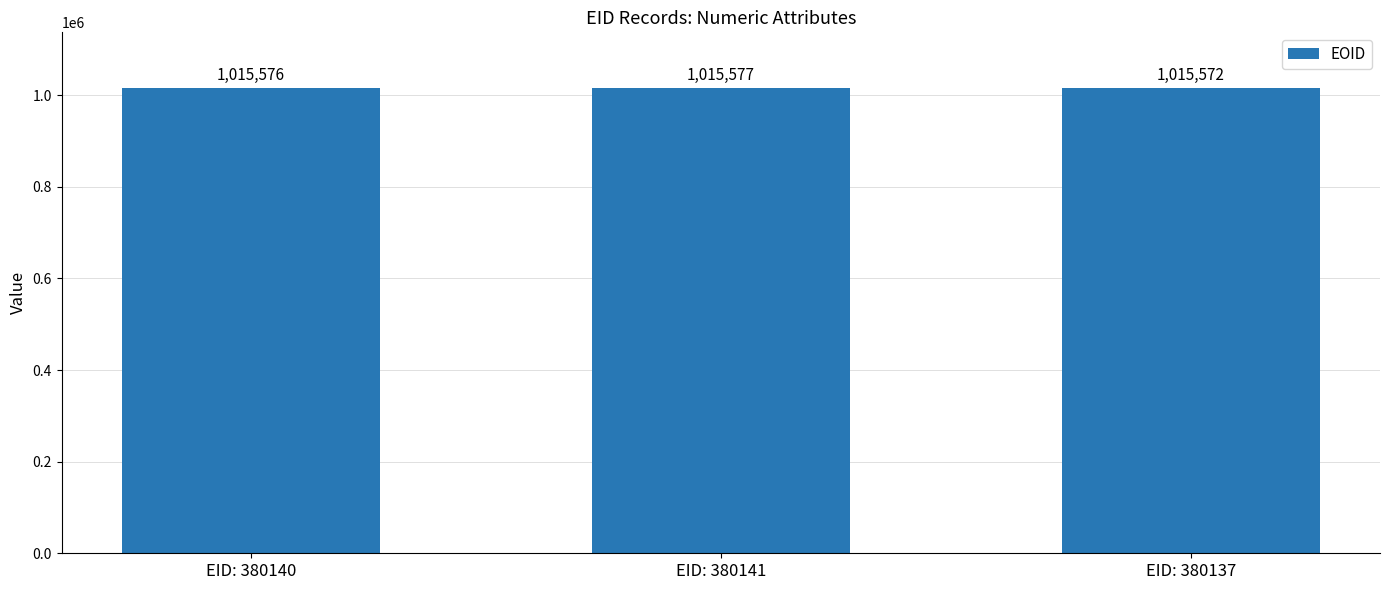

What is the approximate value at EID: 380140?

1015576